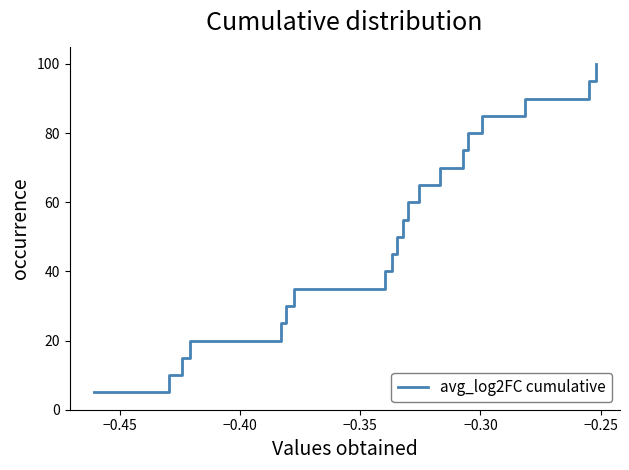

What is the maximum value shown in the chart?

100.0